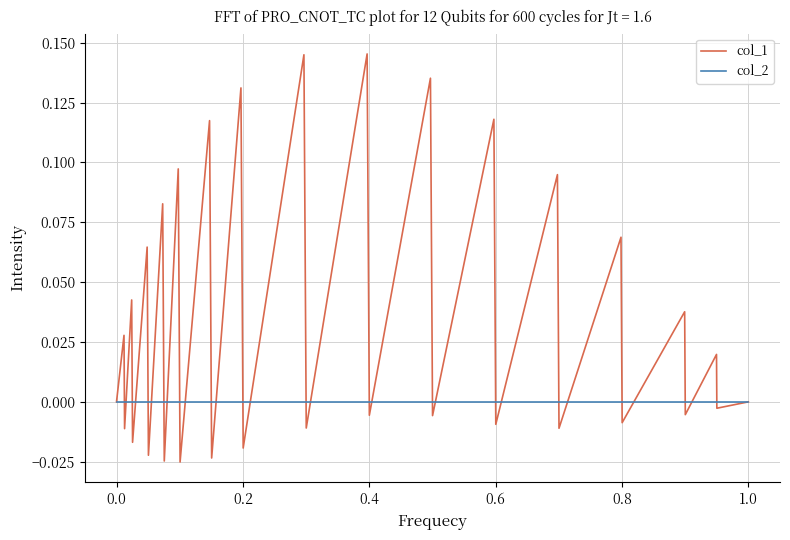

Which series has the widest spread of values?

col_1